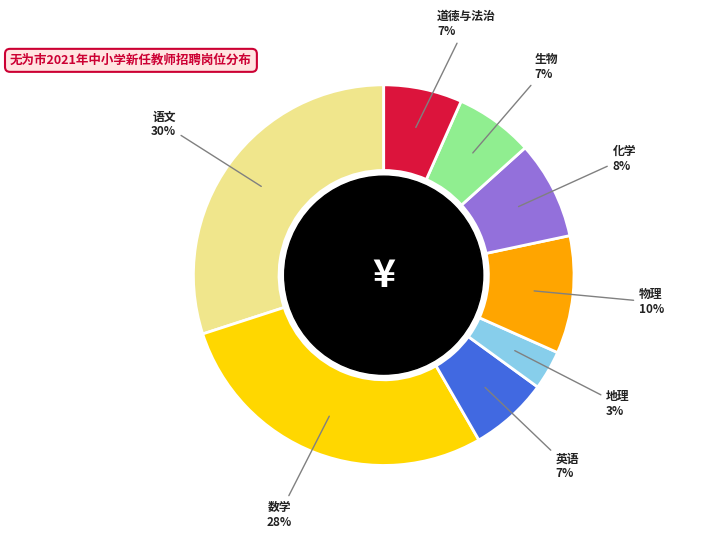

To the nearest percent, what is the difference between the largest and smallest slice percentages?

27%